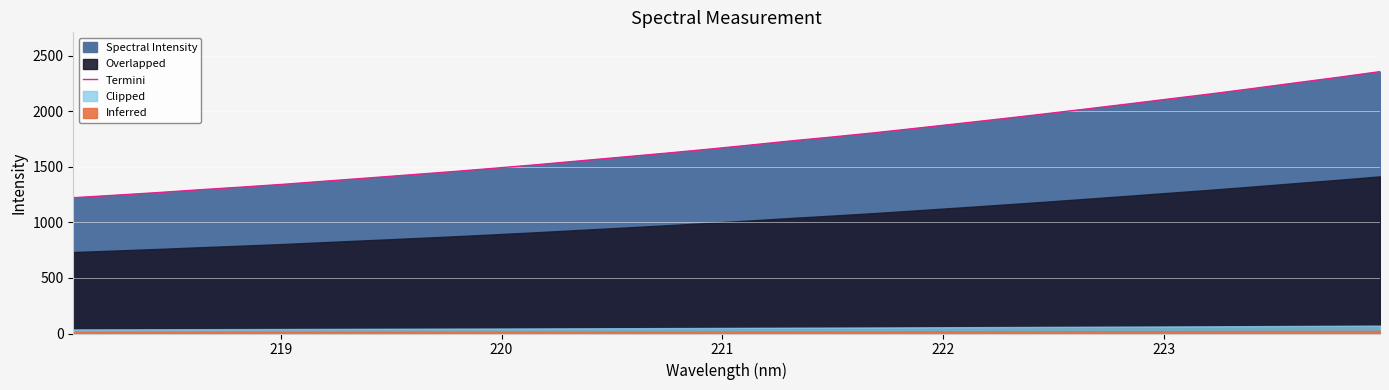

True or false: the data has more than 2 interior local peaks.

False